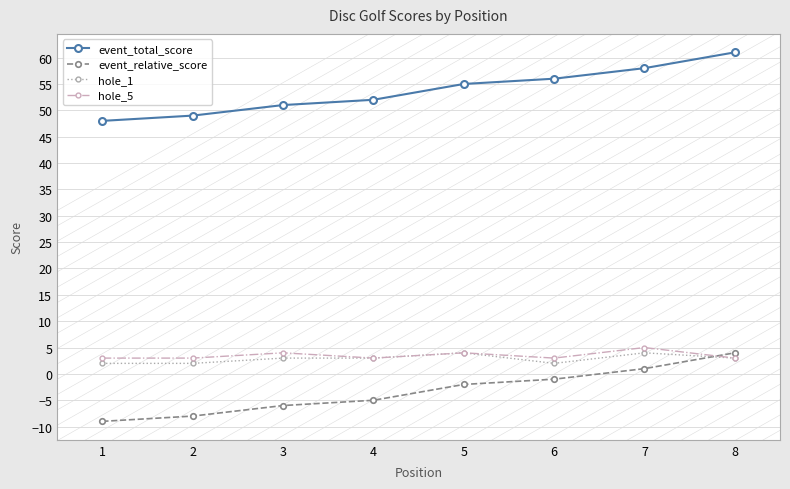

What is the minimum value shown in the chart?

-9